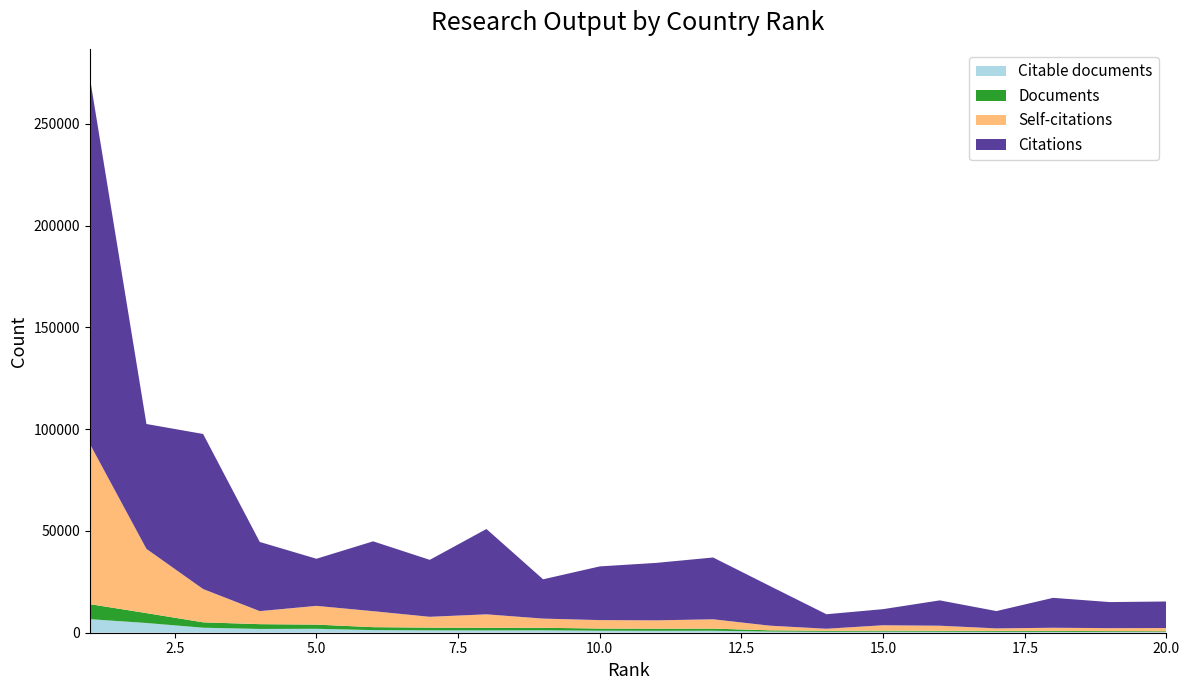

Reading right to left, list all the values displayed in this chart.

Citable documents: 20=342	19=378	18=427	17=443	16=473	15=503	14=441	13=568	12=965	11=941	10=994	9=1184	8=1149	7=1174	6=1287	5=1929	4=1855	3=2456	2=4777	1=6661
Documents: 20=363	19=407	18=456	17=473	16=500	15=513	14=515	13=614	12=1046	11=1052	10=1067	9=1246	8=1285	7=1335	6=1450	5=2057	4=2355	3=2651	2=4867	1=7396
Self-citations: 20=1606	19=1466	18=1556	17=1215	16=2467	15=2656	14=1002	13=2290	12=4589	11=4094	10=4144	9=4508	8=6604	7=5314	6=7848	5=9207	4=6405	3=16359	2=31543	1=78781
Citations: 20=13037	19=12802	18=14702	17=8507	16=12454	15=7913	14=7121	13=19510	12=30365	11=28231	10=26379	9=19306	8=41922	7=27978	6=34314	5=23150	4=33973	3=76175	2=61361	1=180079